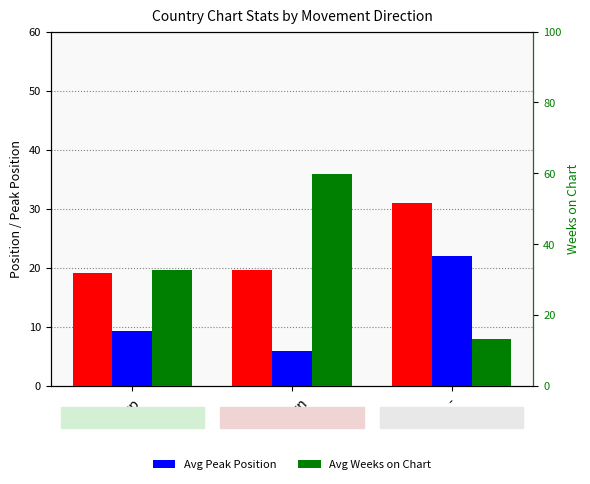

List the series in order of their peak value, highest first.

Avg Weeks on Chart, Avg Position, Avg Peak Position